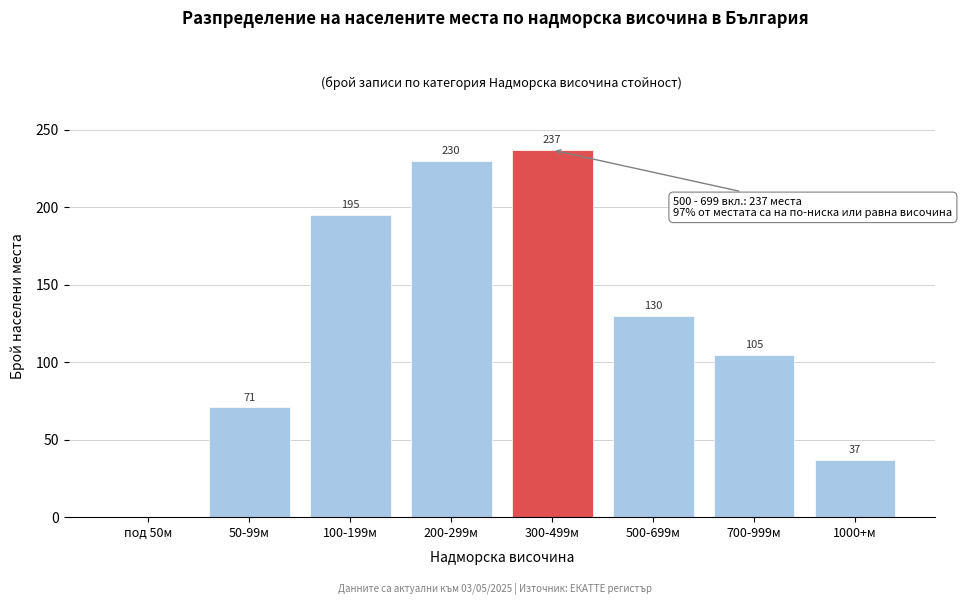

Reading right to left, extract all data points from this chart.

1000+м=37	700-999м=105	500-699м=130	300-499м=237	200-299м=230	100-199м=195	50-99м=71	под 50м=0